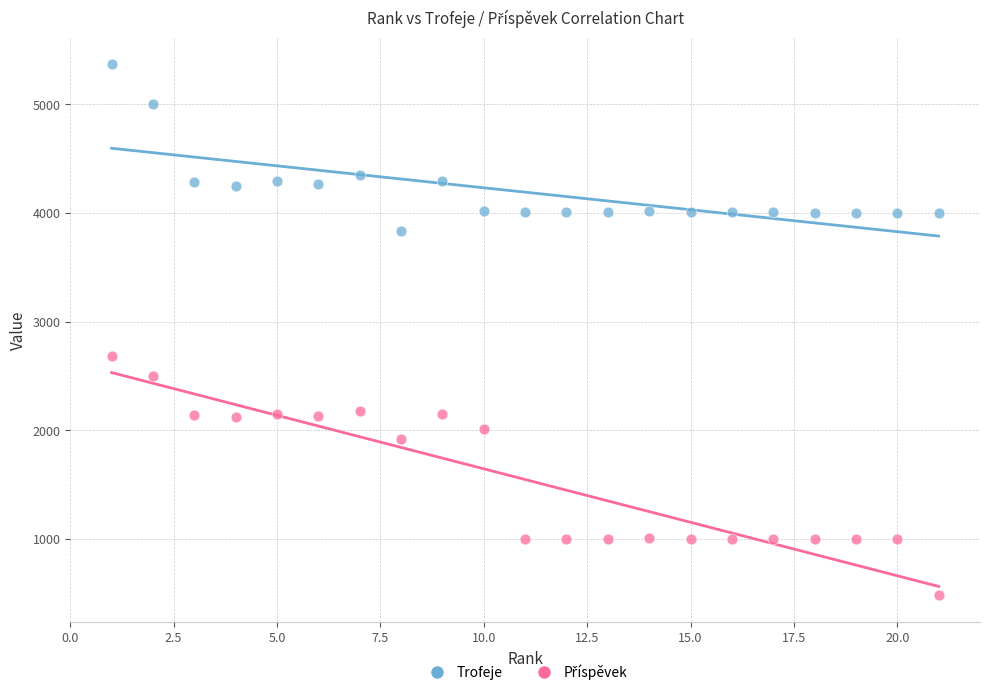

Which series reaches the maximum Y coordinate?

Trofeje